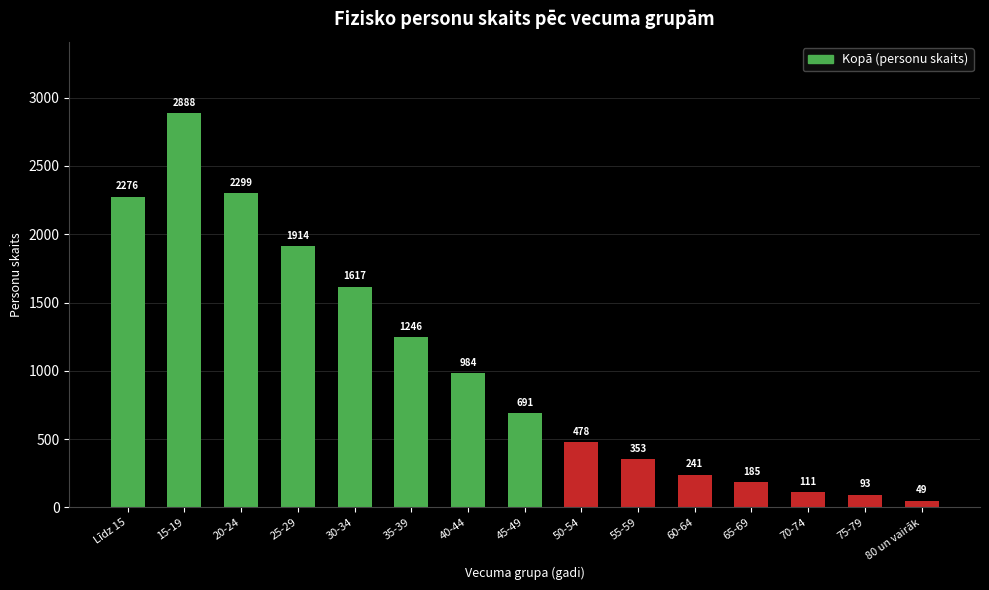

What is the smallest value displayed?

49